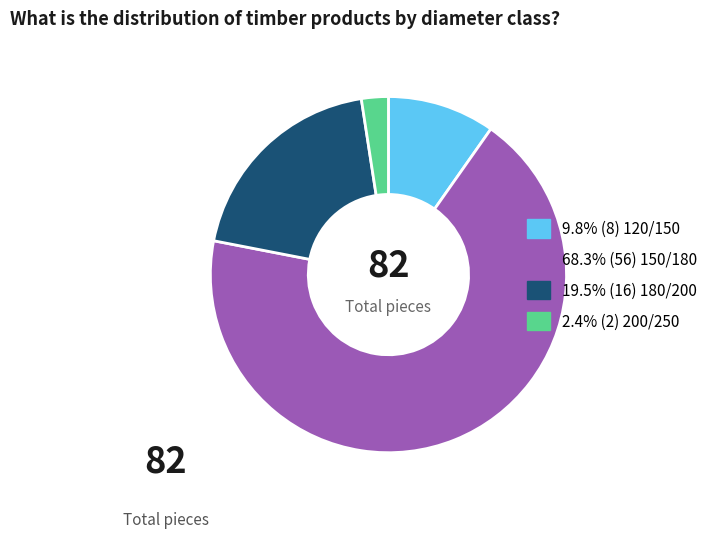

Is there any slice that represents more than half of the pie?

Yes